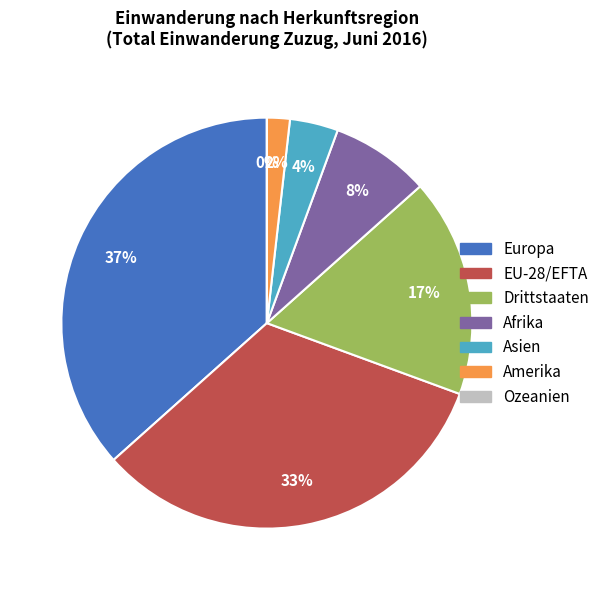

To the nearest percent, what portion does Amerika represent?

2%